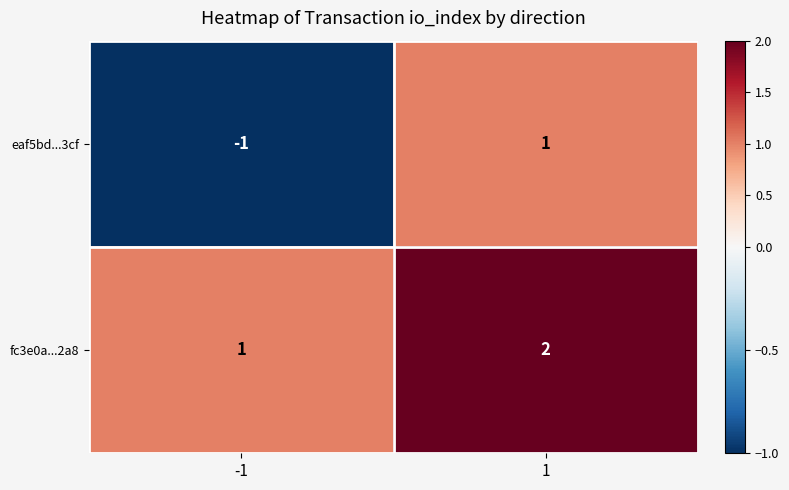

Reading right to left, transcribe all the data shown in this chart.

eaf5bd...3cf: 1	-1
fc3e0a...2a8: 2	1